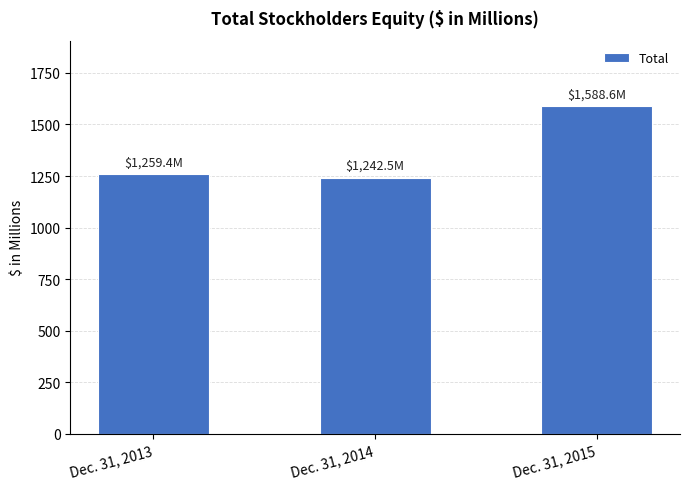

How many values exceed 1259?

2